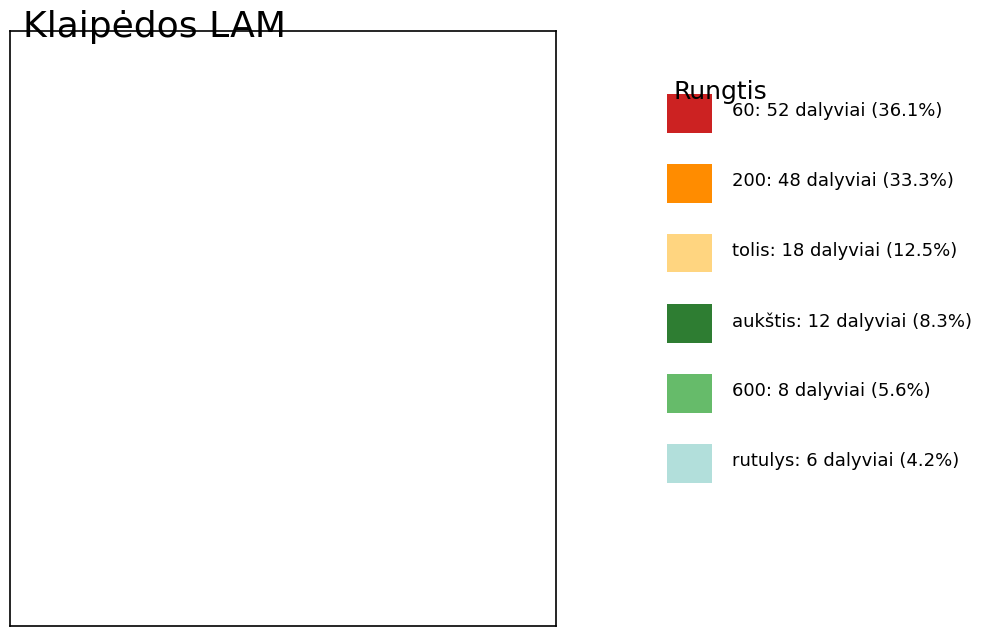

Is there a majority slice in this chart?

No